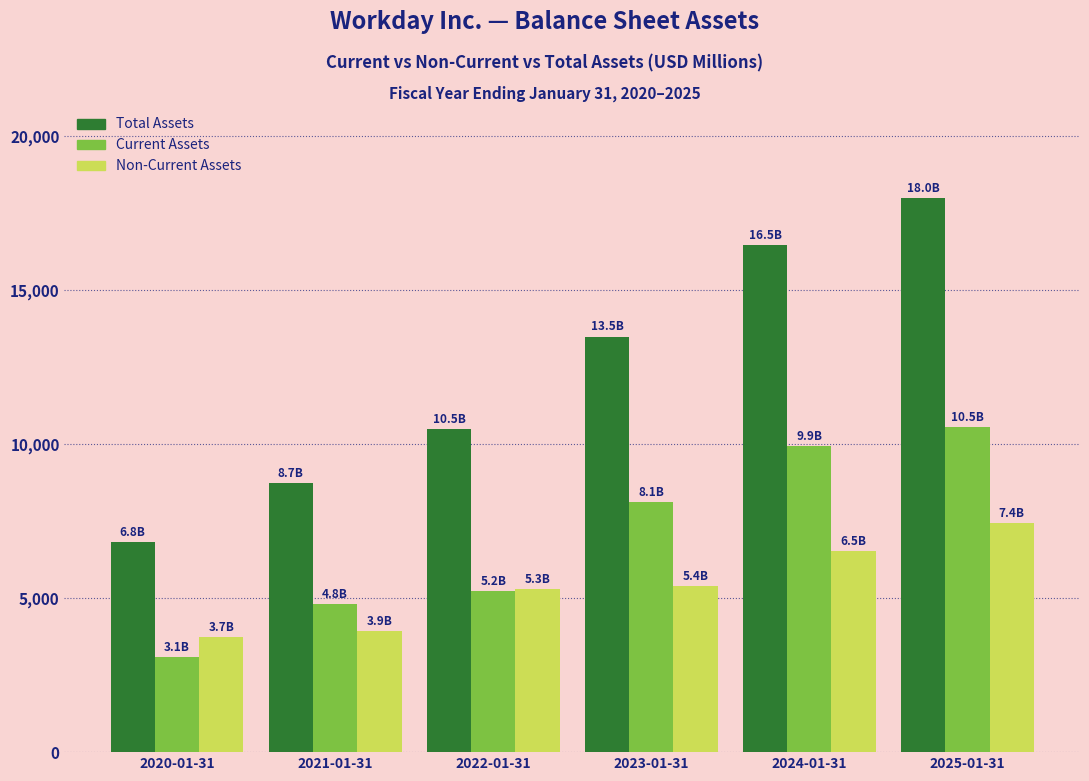

Reading right to left, list all the values displayed in this chart.

Total Assets: 2025-01-31=17977	2024-01-31=16452	2023-01-31=13486	2022-01-31=10499	2021-01-31=8718	2020-01-31=6816
Current Assets: 2025-01-31=10545	2024-01-31=9939	2023-01-31=8108	2022-01-31=5214	2021-01-31=4802	2020-01-31=3095
Non-Current Assets: 2025-01-31=7432	2024-01-31=6513	2023-01-31=5378	2022-01-31=5284	2021-01-31=3916	2020-01-31=3722